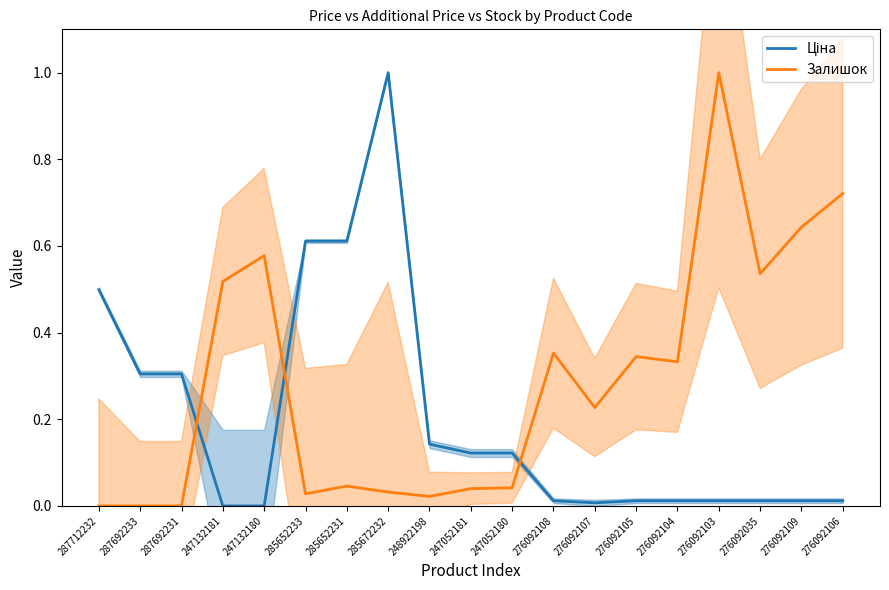

Which series has the largest range (max minus min)?

Ціна